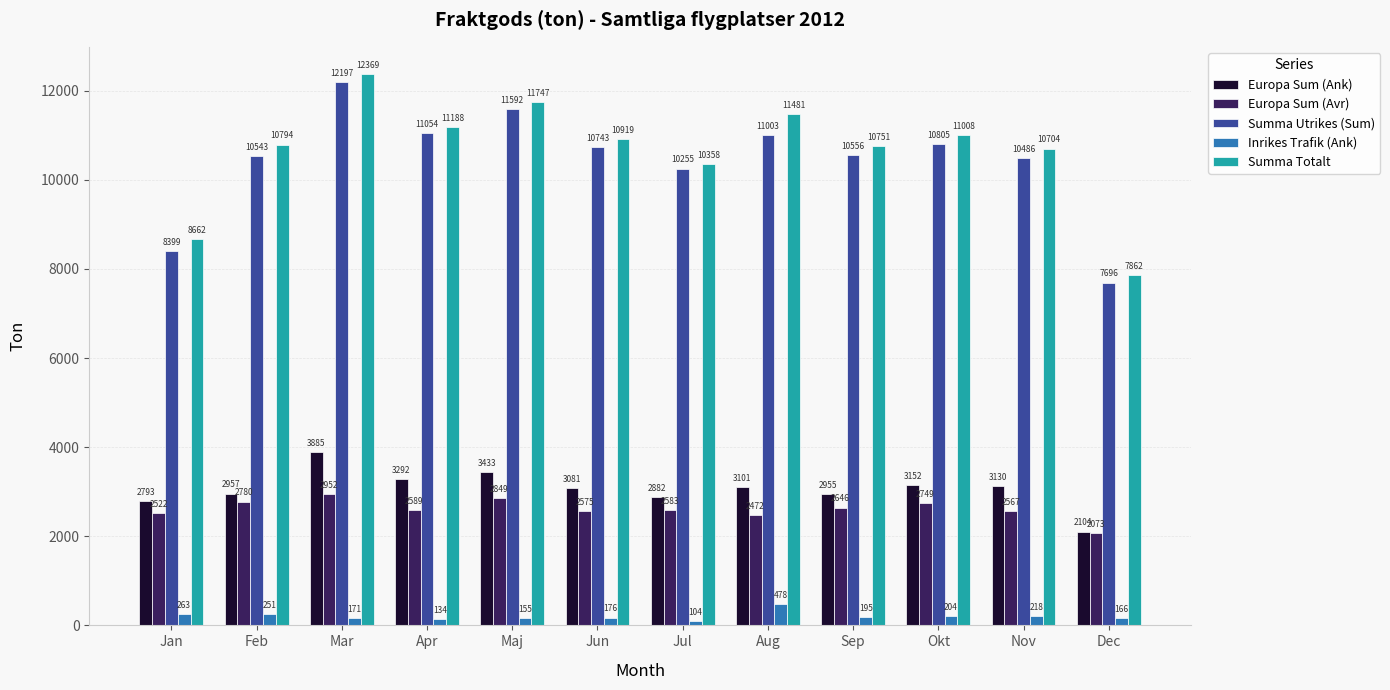

How many groups of bars are there?

12